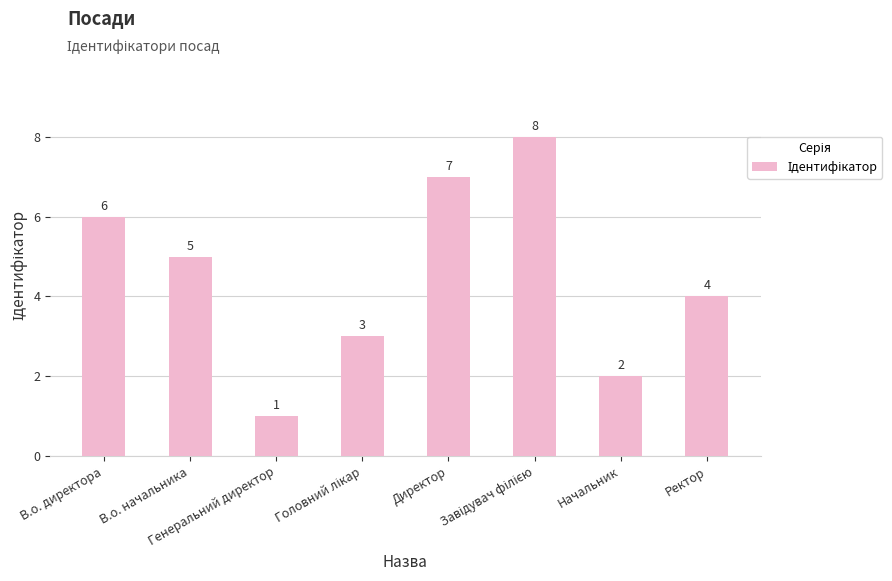

How many values are between 3 and 7?

5